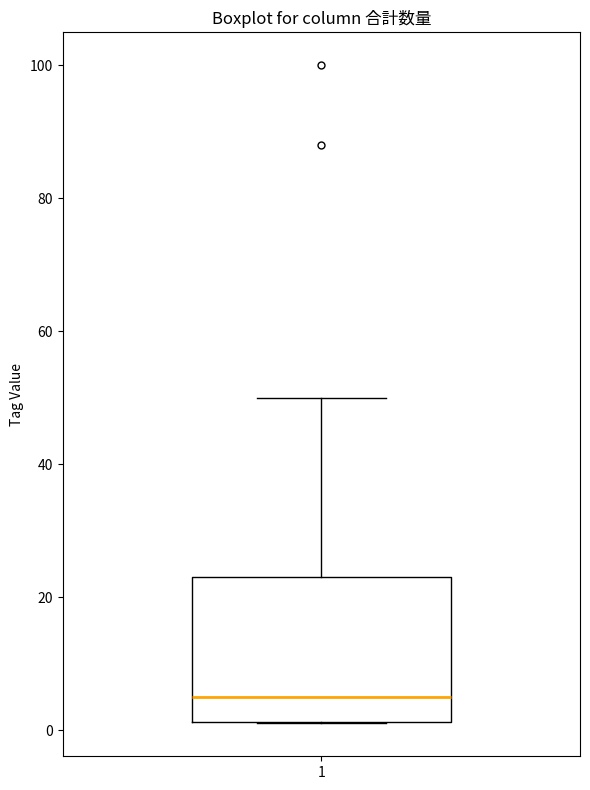

Where is the lower edge of the box at x = 1 on the y-axis? The values are not printed on the chart, so give them approximately, as read against the axis.

2